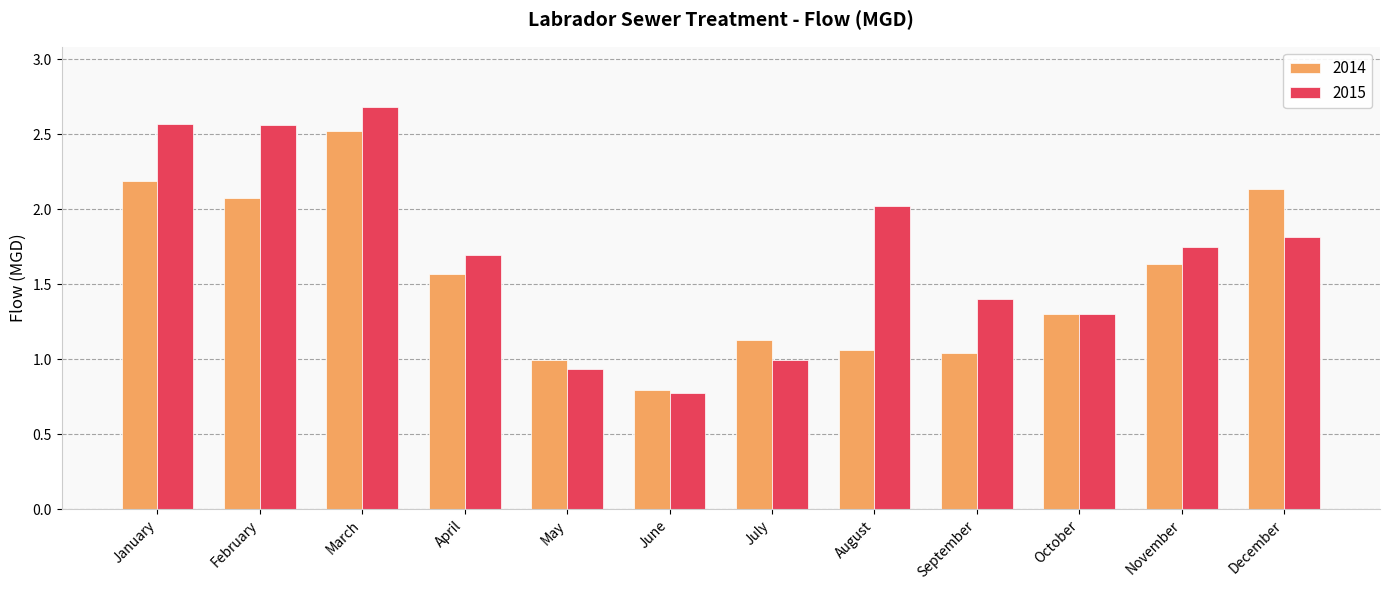

How many bars are there in total?

24